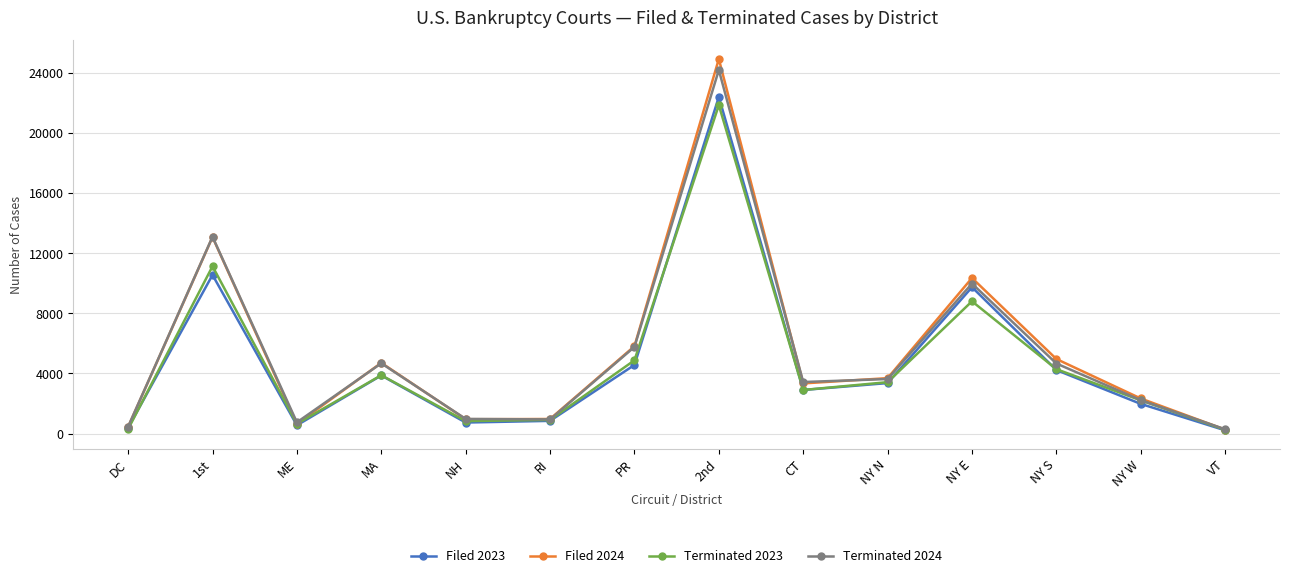

How many interior local peaks does the Filed 2024 series have?

4